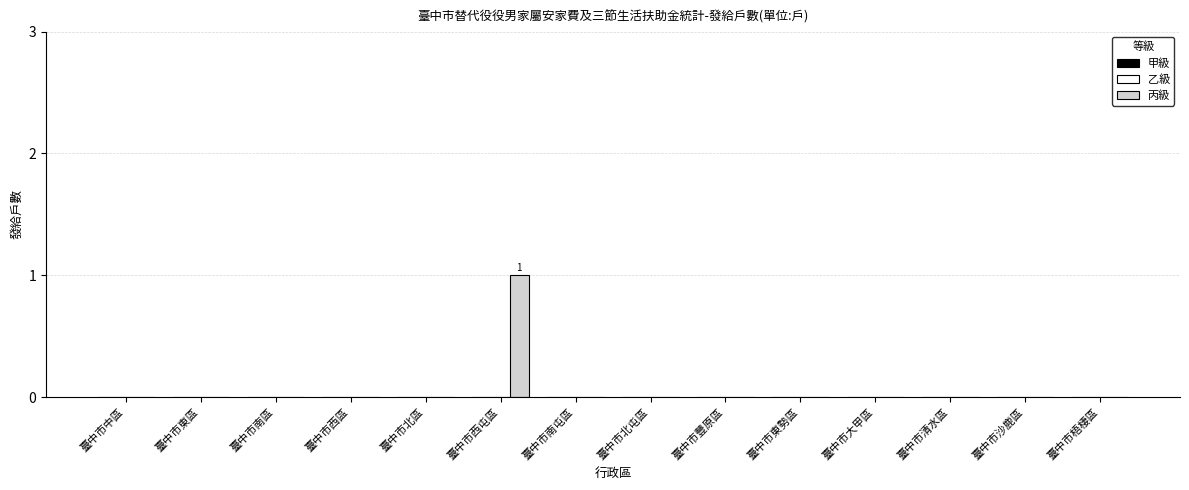

Are the bars horizontal?

No